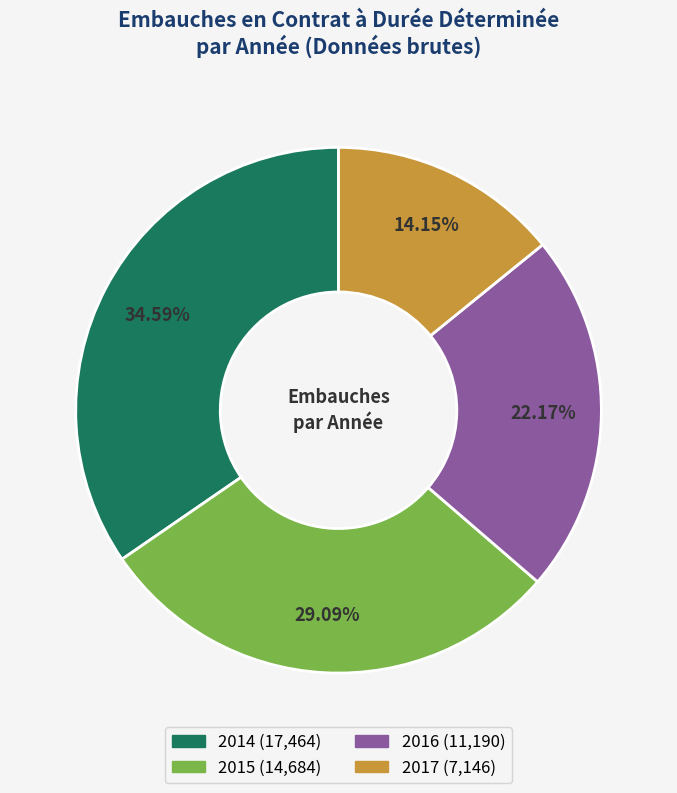

Does any single category account for the majority?

No